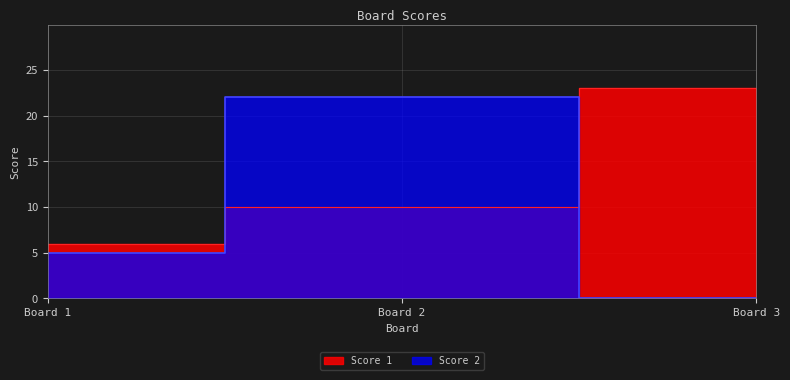

Which series has the widest spread of values?

Score 2